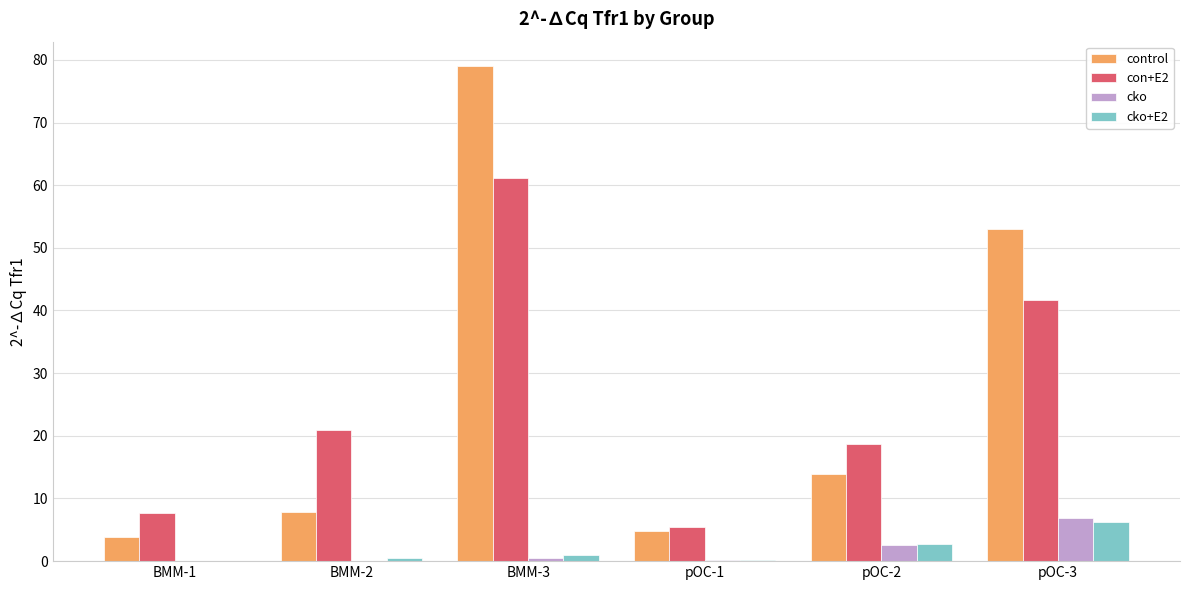

What is the maximum value shown in the chart?

79.0